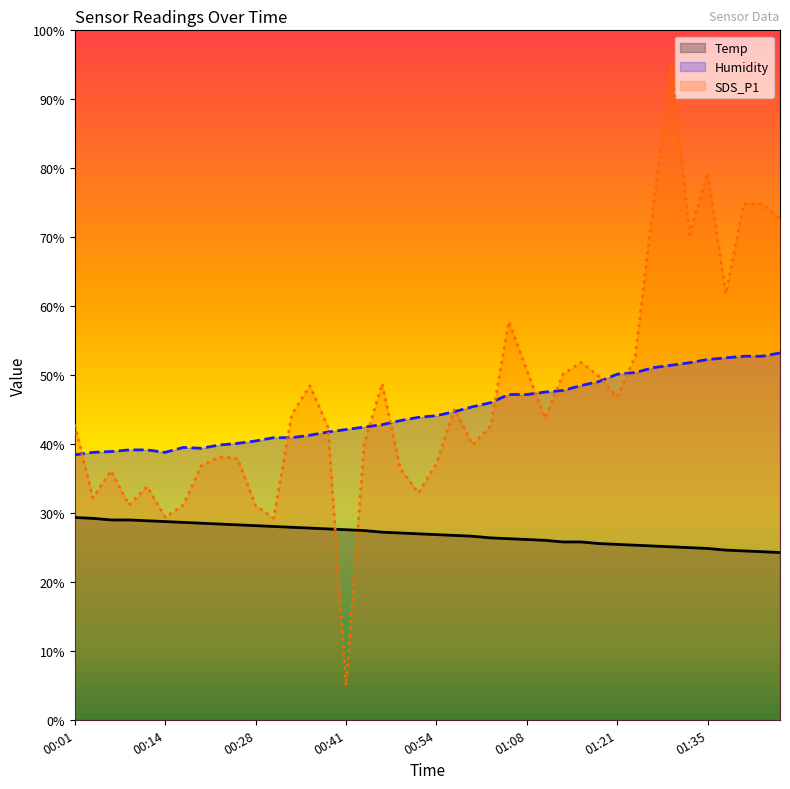

Which series has the largest total across all categories?

SDS_P1